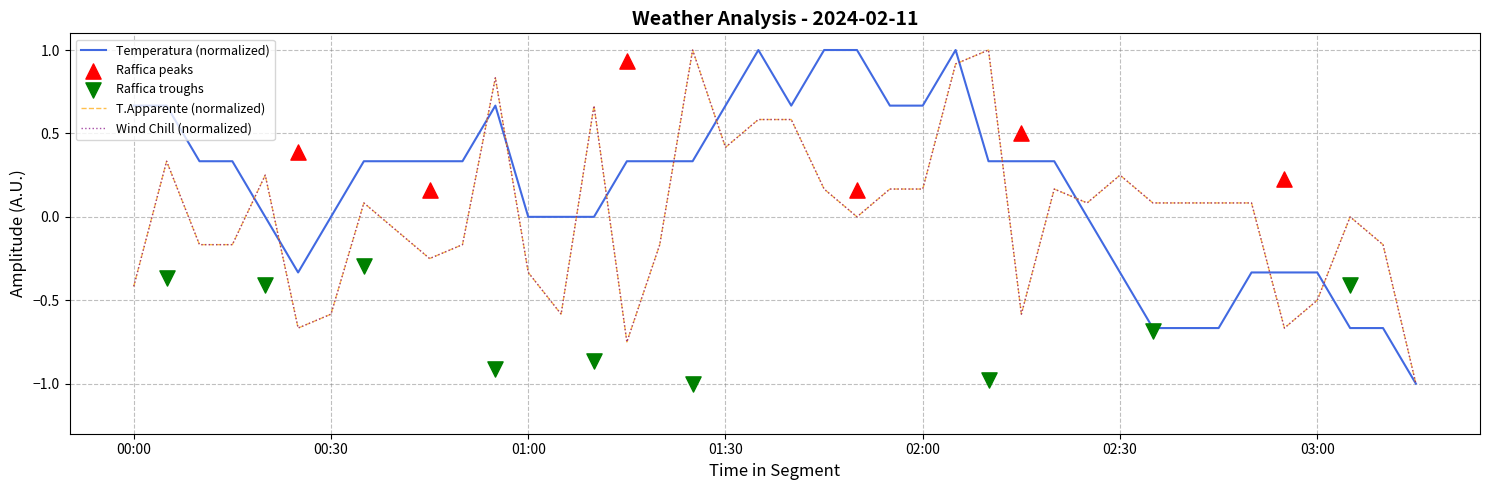

At which category is the sum across all series the highest?

02:05